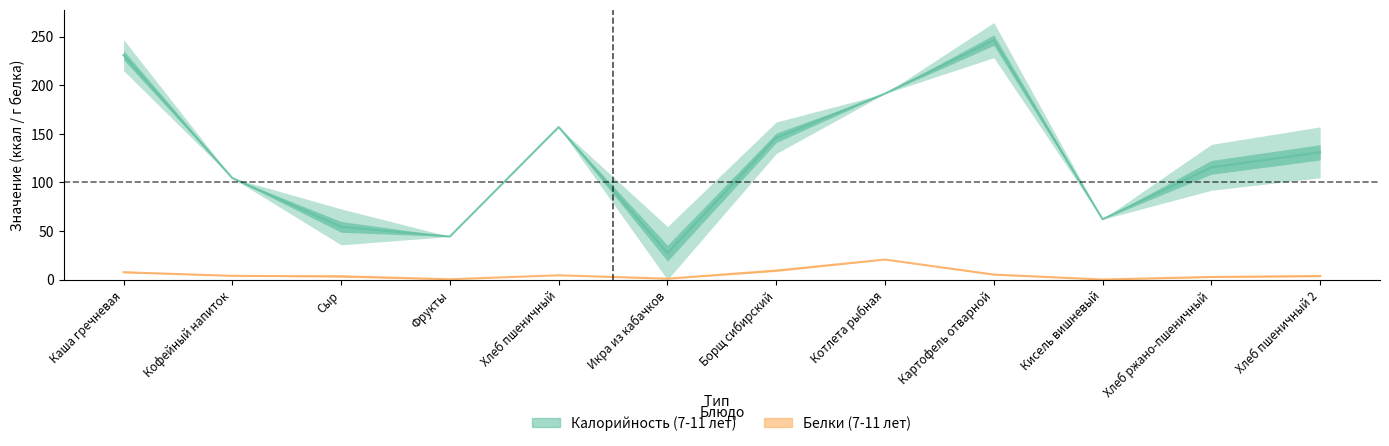

How many interior local peaks does the Белки (7-11 лет) series have?

2